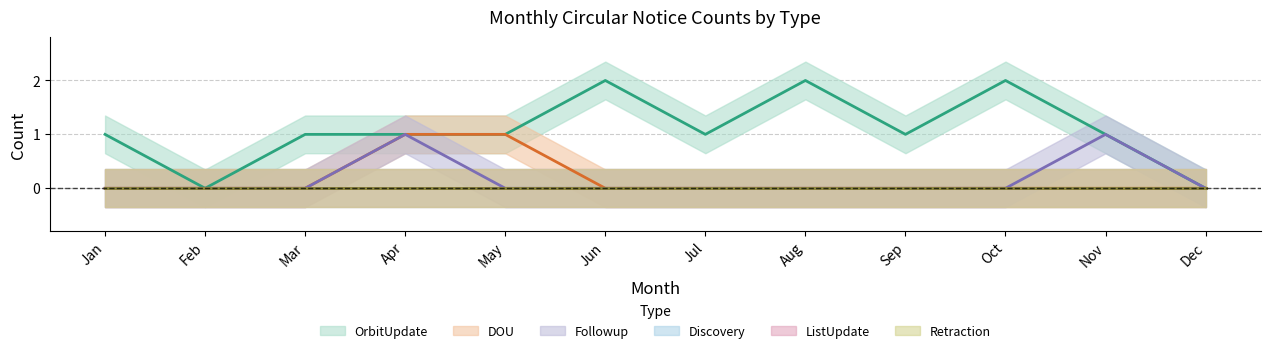

How many lines are shown in the chart?

3